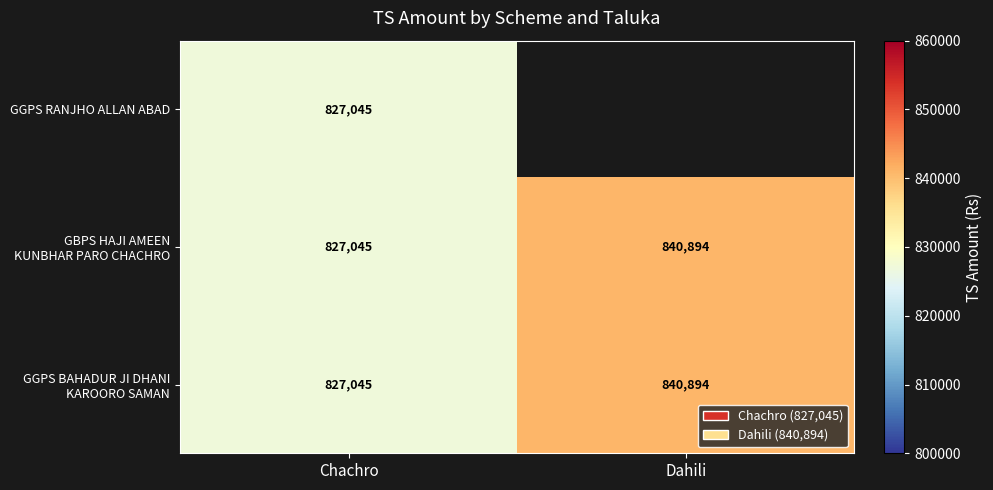

At which category is the sum across all series the highest?

Chachro